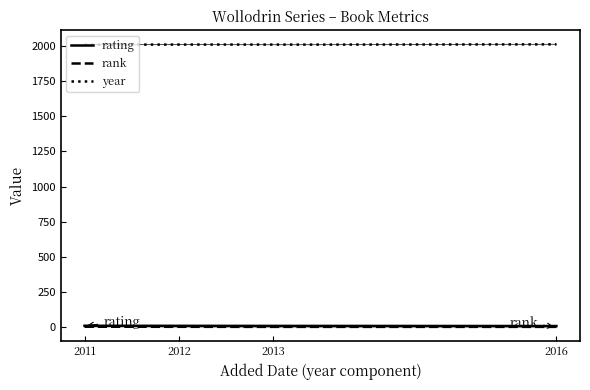

How many lines are shown in the chart?

3